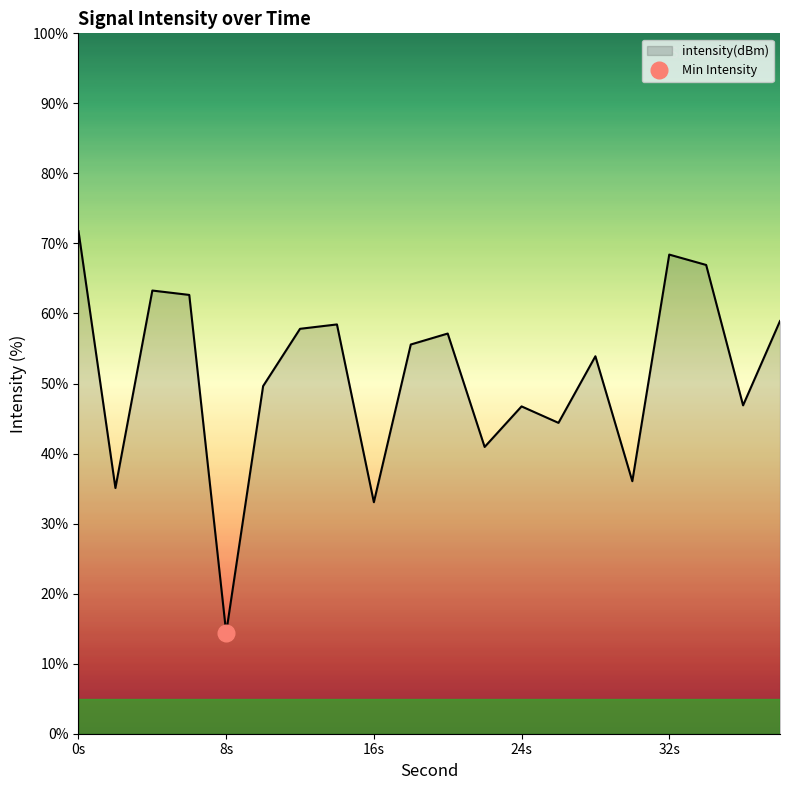

What is the lowest value of the intensity(dBm) series?

14.4